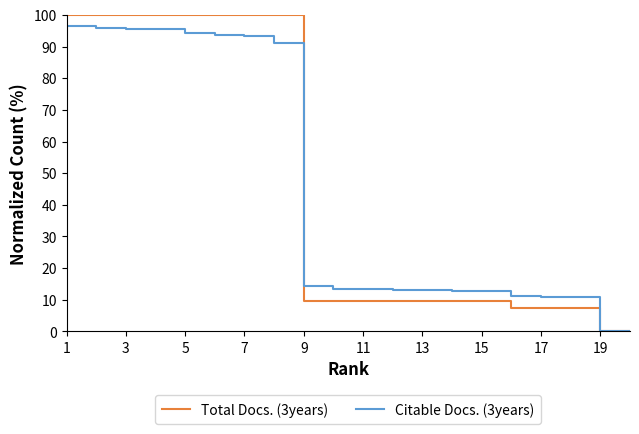

Which series has the largest range (max minus min)?

Total Docs. (3years)